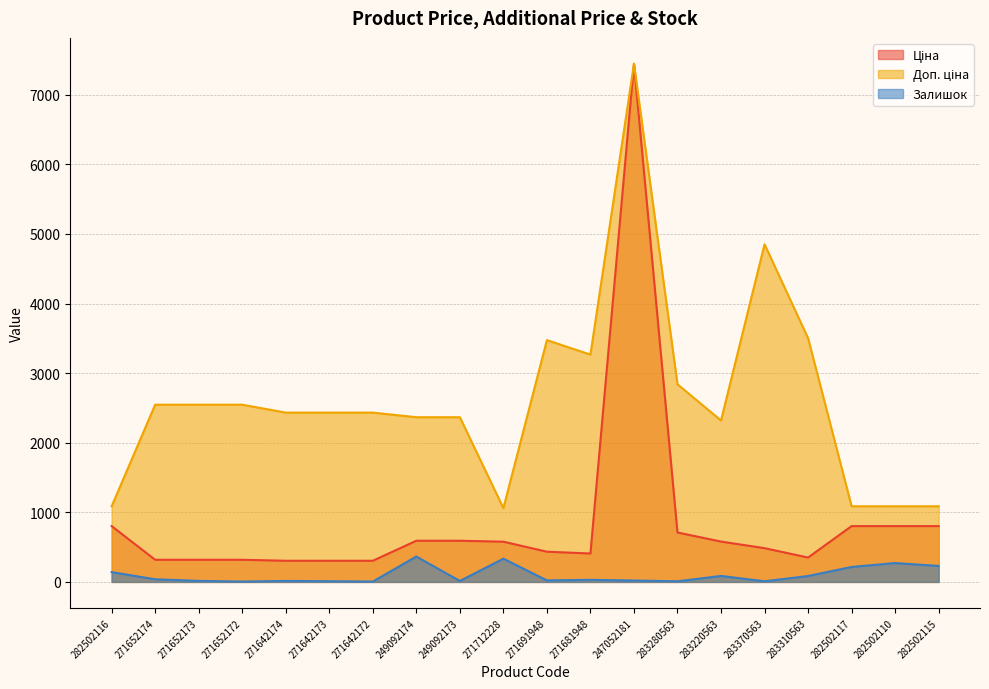

At which label does Ціна reach its peak?

247052181